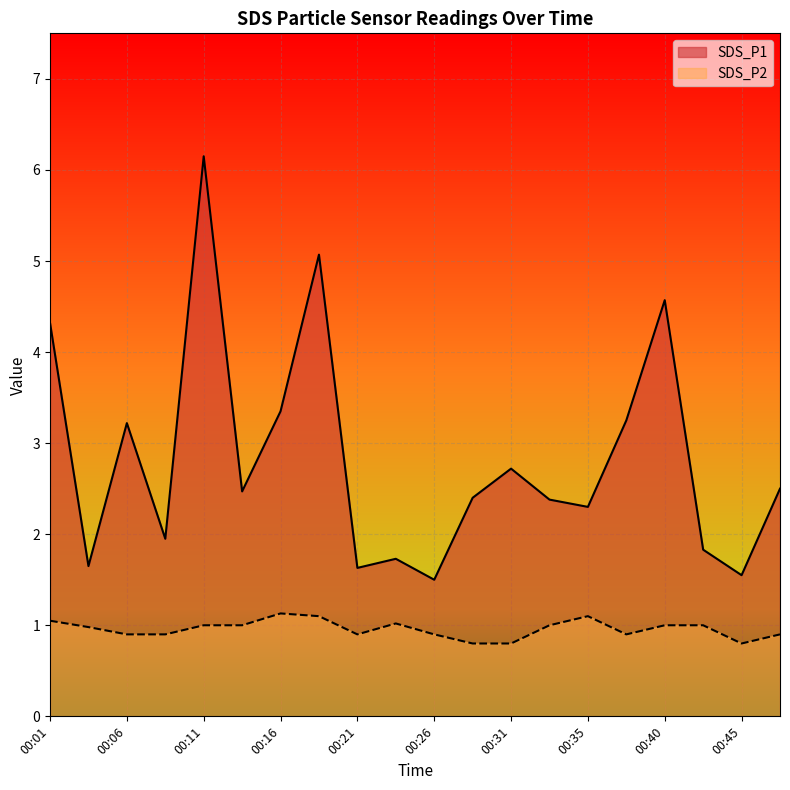

True or false: SDS_P2 and SDS_P1 cross at least once.

False